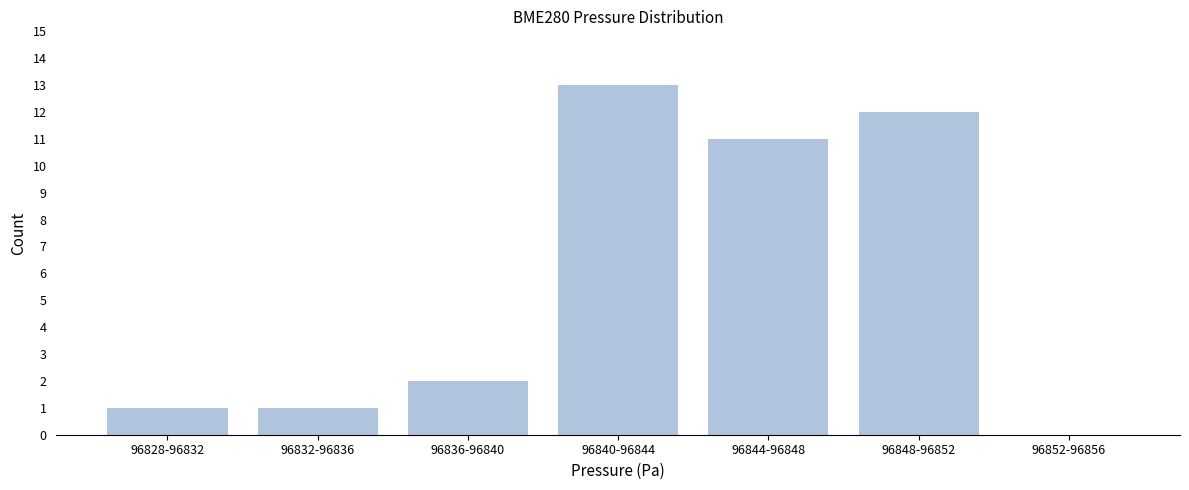

Reading left to right, transcribe all the data shown in this chart.

96828-96832=1	96832-96836=1	96836-96840=2	96840-96844=13	96844-96848=11	96848-96852=12	96852-96856=0